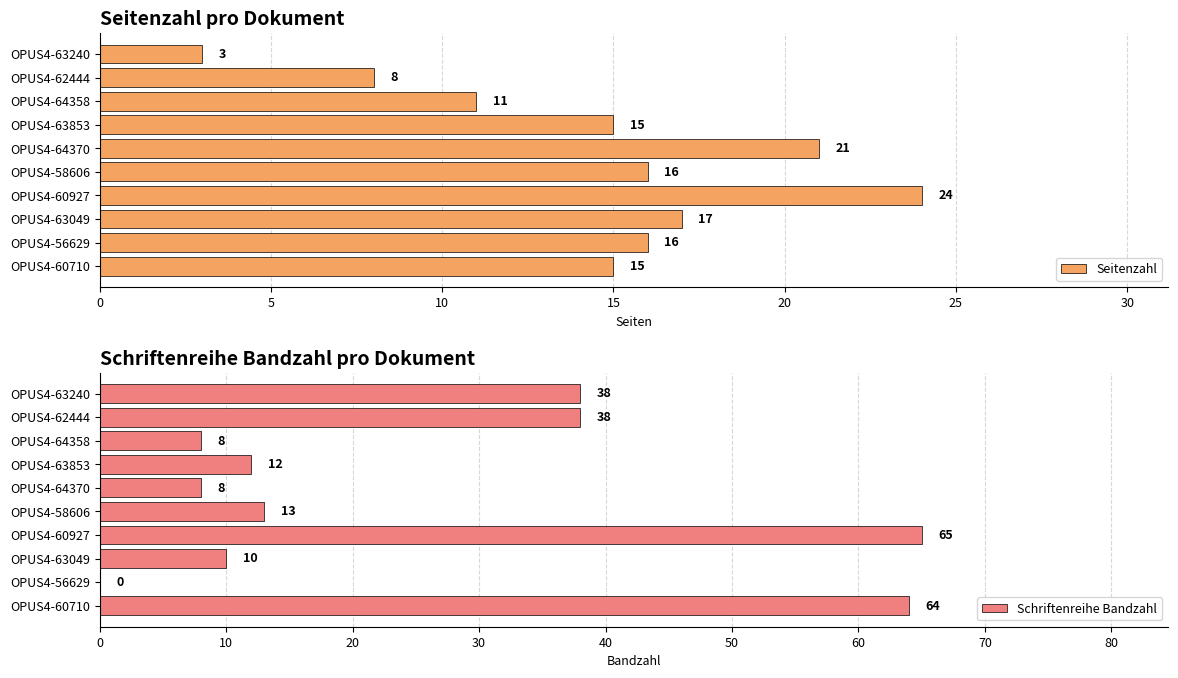

At which label does Schriftenreihe Bandzahl reach its peak?

OPUS4-60927